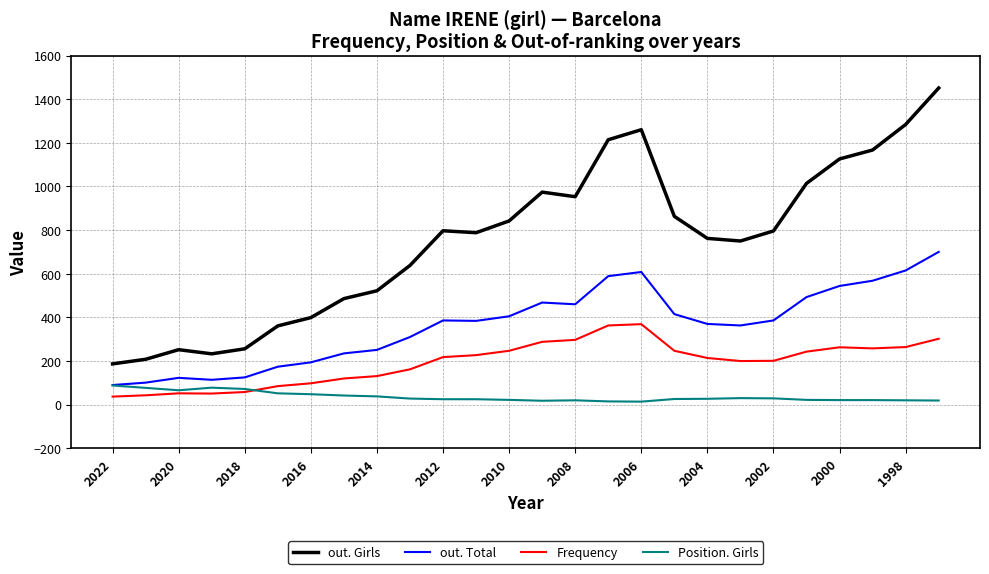

List the series in order of their peak value, lowest first.

Position. Girls, Frequency, out. Total, out. Girls